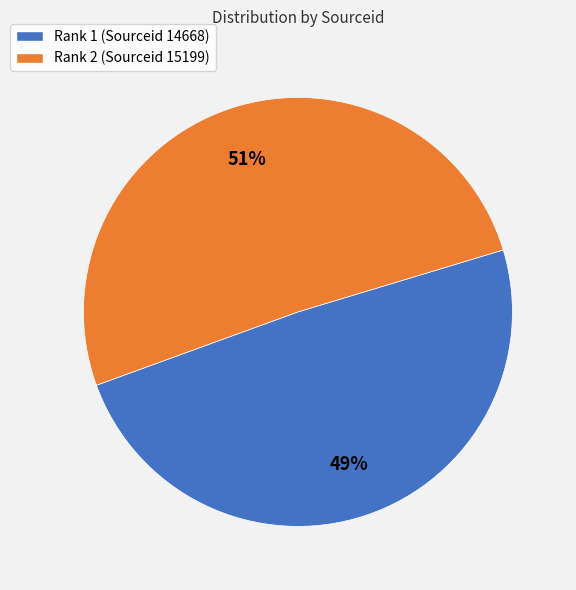

Which category accounts for the majority?

Rank 2 (Sourceid 15199)